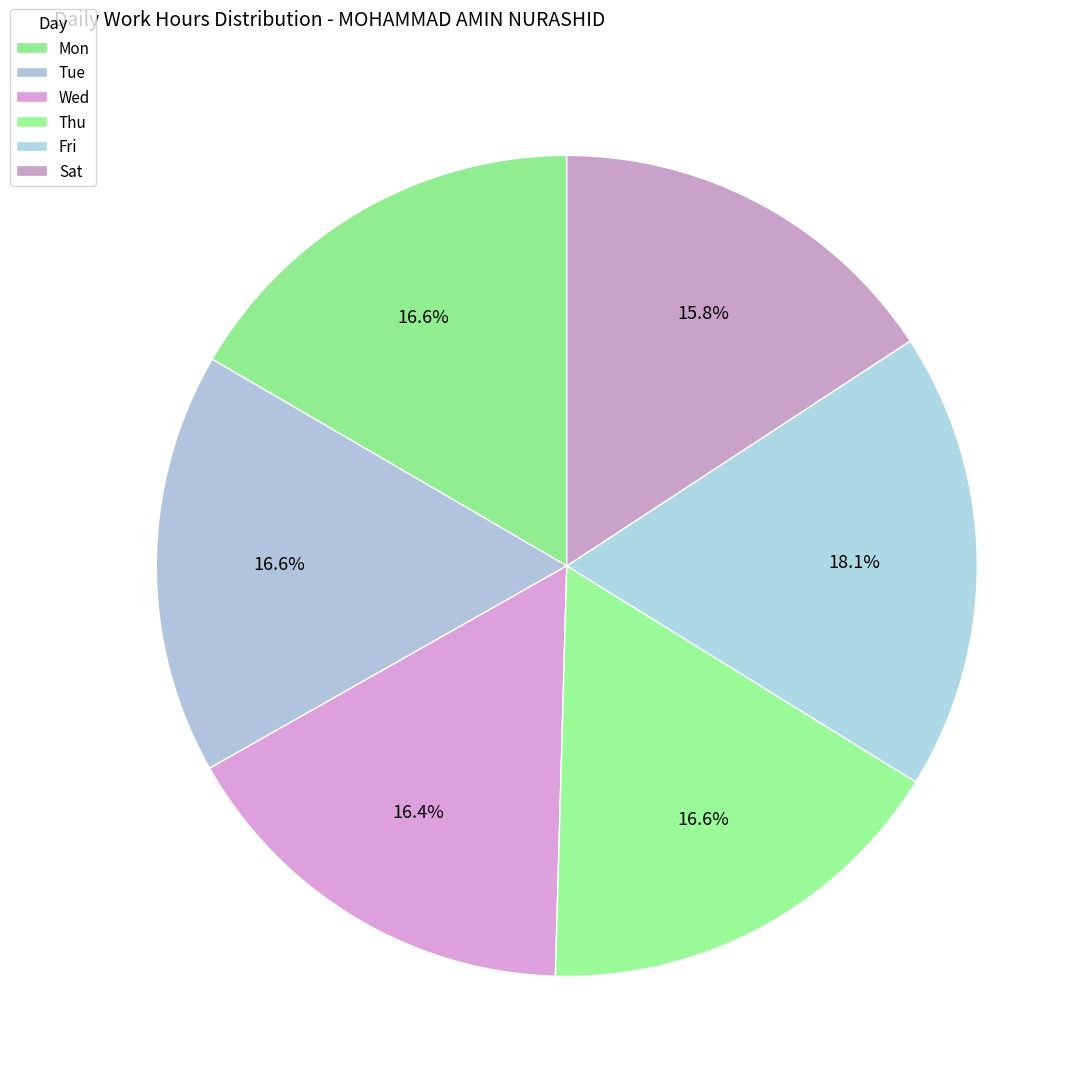

Which category has the smallest portion of the pie?

Sat